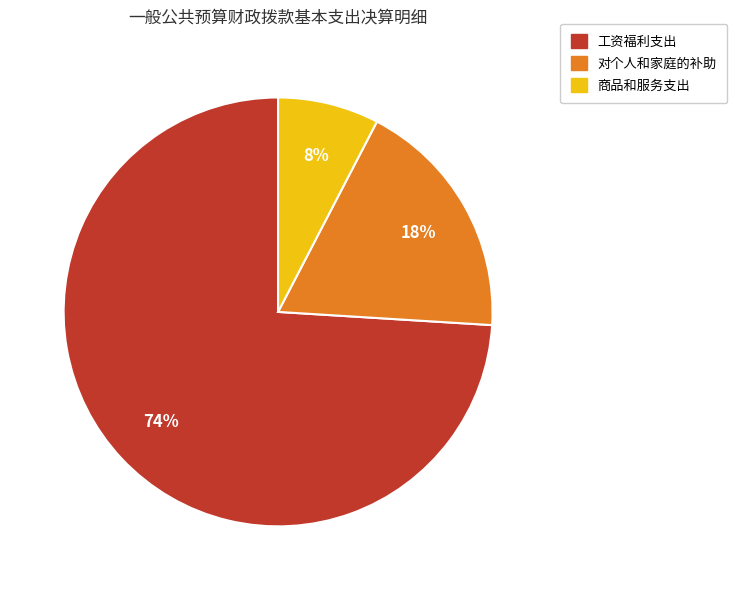

To the nearest percent, what is the difference between the largest and smallest slice percentages?

66%